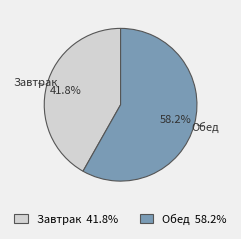

To the nearest percent, what is the average slice percentage?

50%